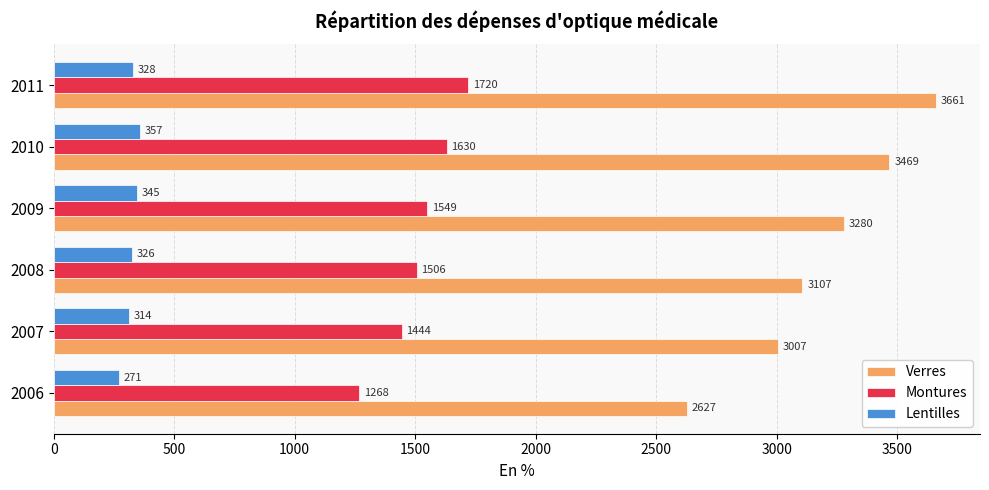

Which series has the largest total across all categories?

Verres